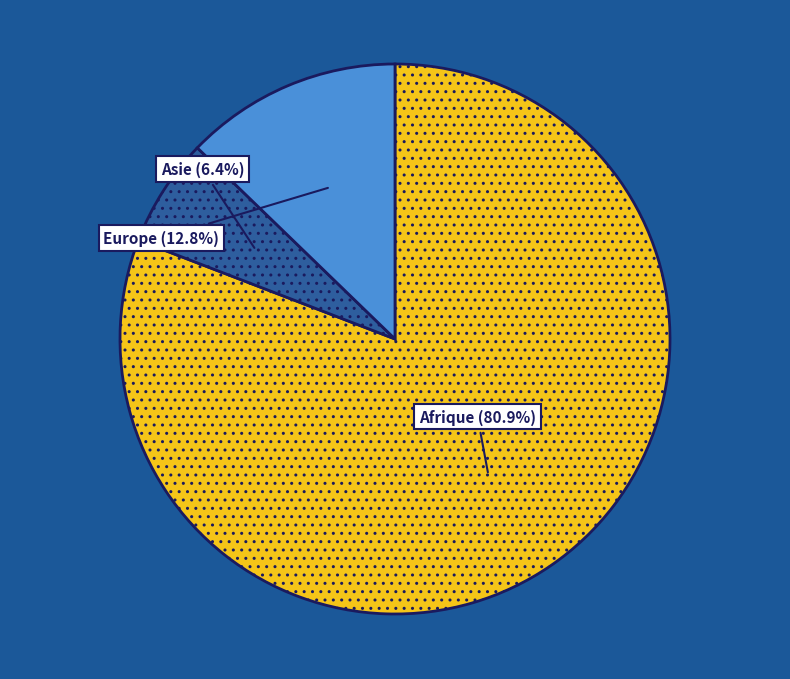

Is there a majority slice in this chart?

Yes